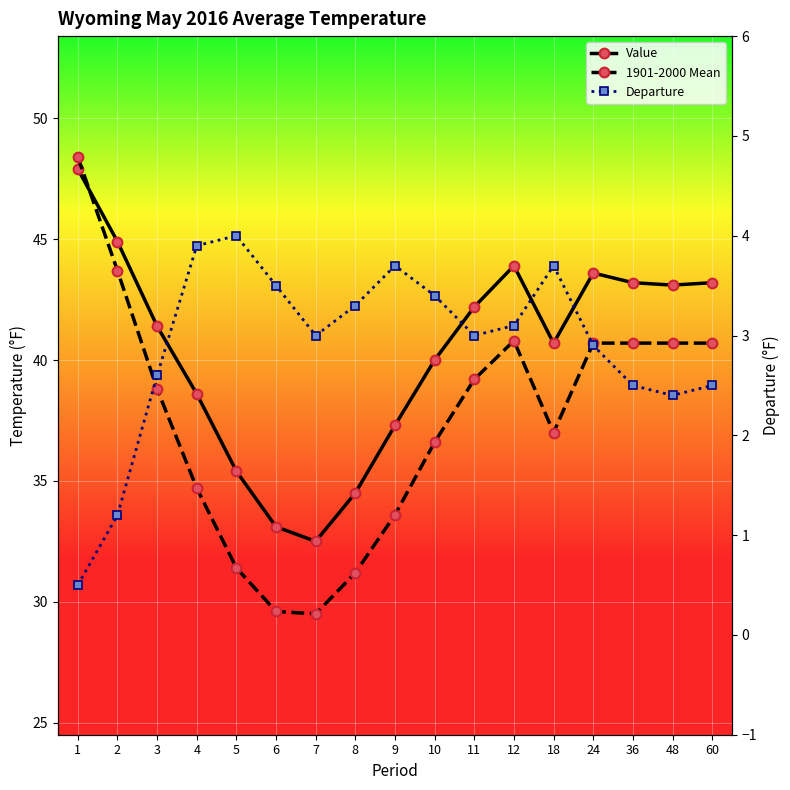

What is the spread (max minus min) of values at 3?

38.8